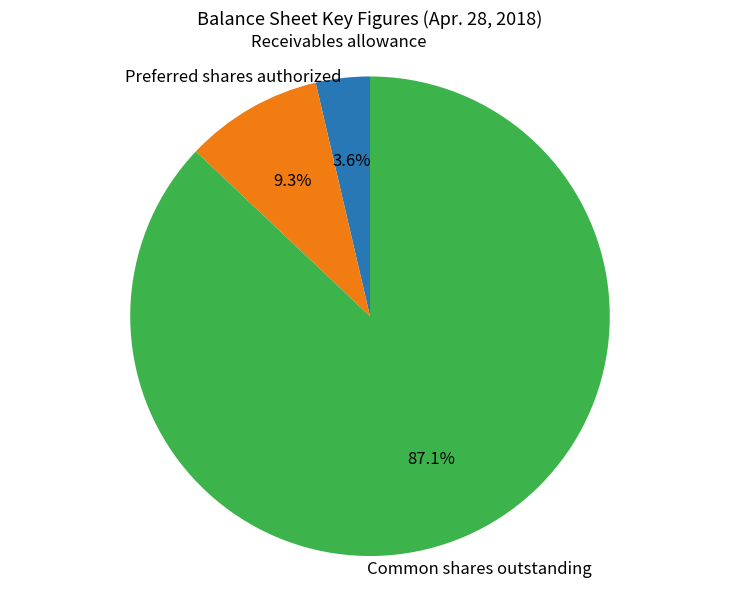

What is the total percentage of Preferred shares authorized and Common shares outstanding?

96.4%